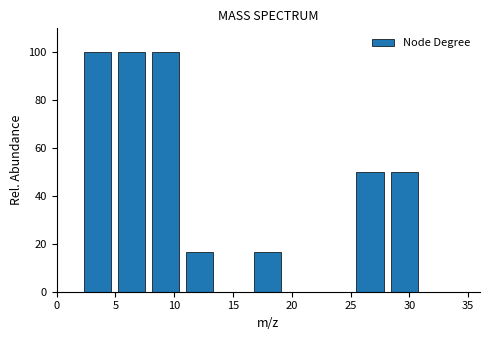

Reading left to right, list every bar in this chart as the range it spans on the x-axis followed by its height. Neither the bar edges nor the heights are printed on the chart, so give them approximately, as read against the axes.

2.0 to 4.9: 100
4.9 to 7.8: 100
7.8 to 10.7: 100
10.7 to 13.6: 16
13.6 to 16.5: 0
16.5 to 19.4: 16
19.4 to 22.3: 0
22.3 to 25.2: 0
25.2 to 28.1: 50
28.1 to 31.0: 50